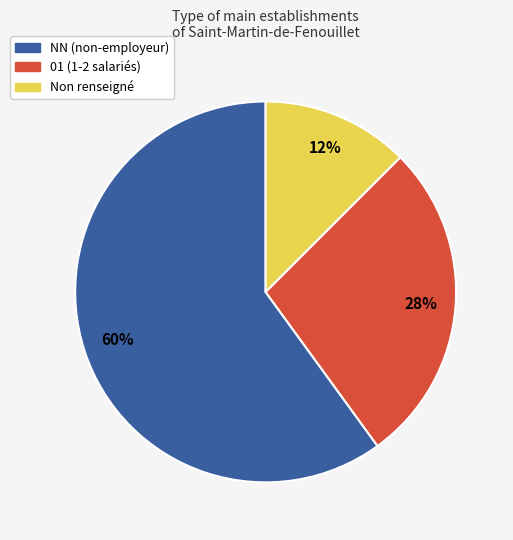

To the nearest percent, what is the average slice percentage?

33%